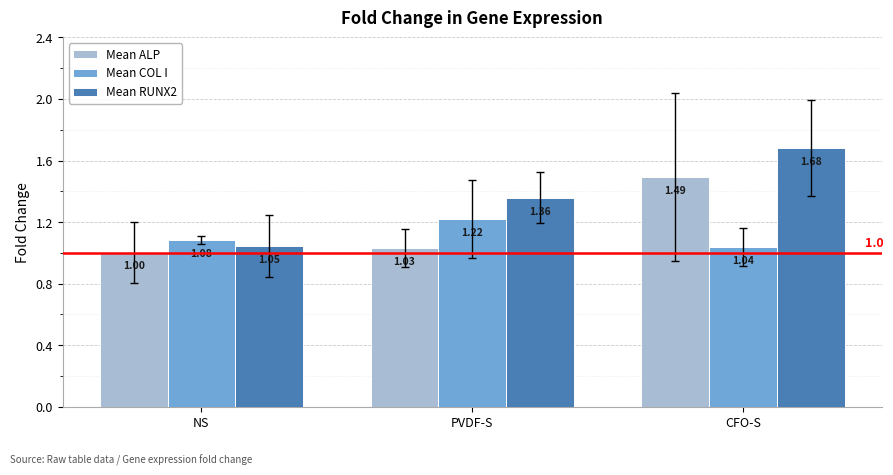

Where is Mean RUNX2 nearest to the value 1?

NS